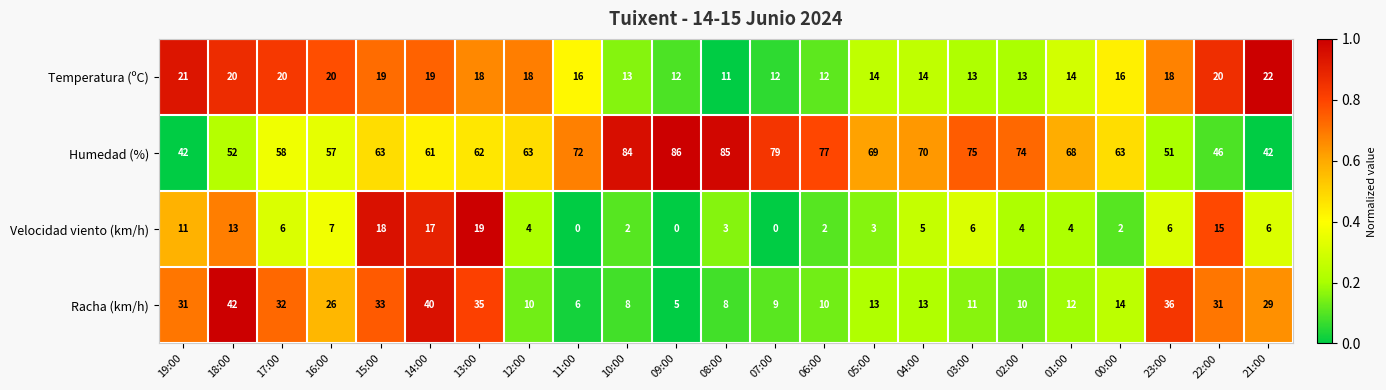

What is the average value of the Velocidad viento (km/h) series?

7